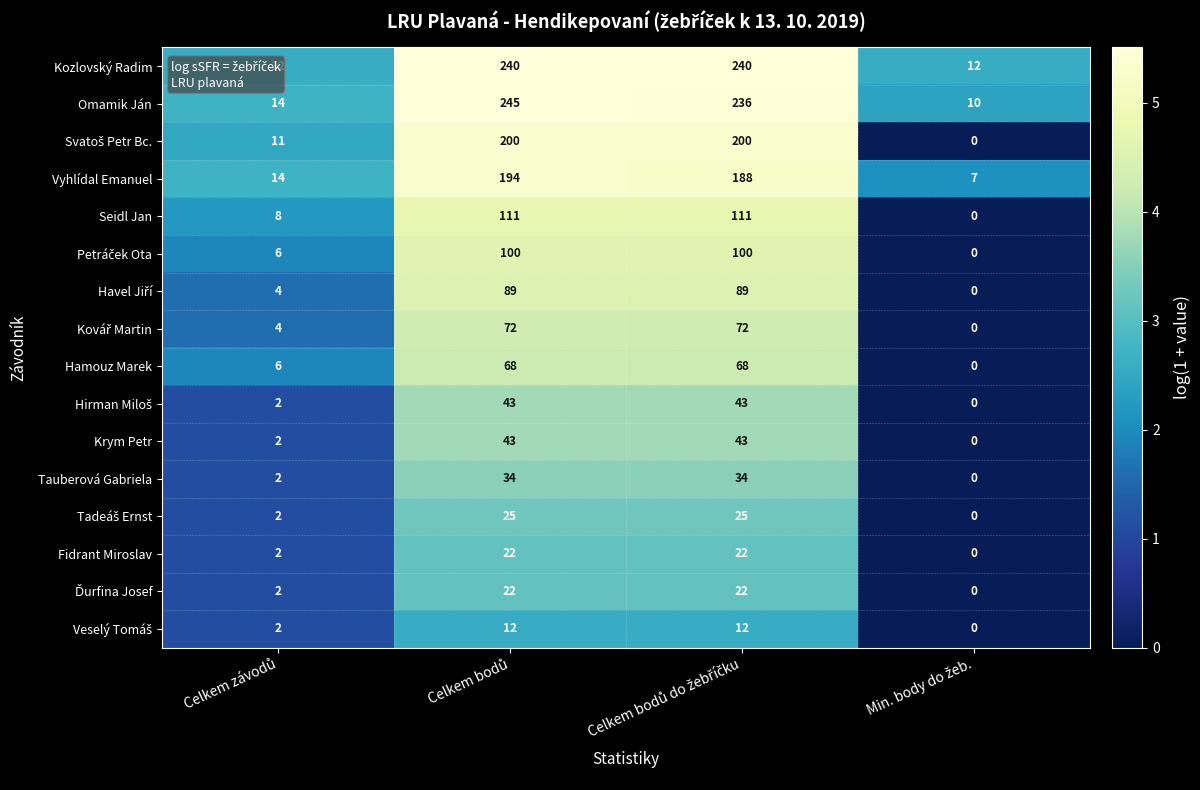

What is the maximum value shown in the chart?

245